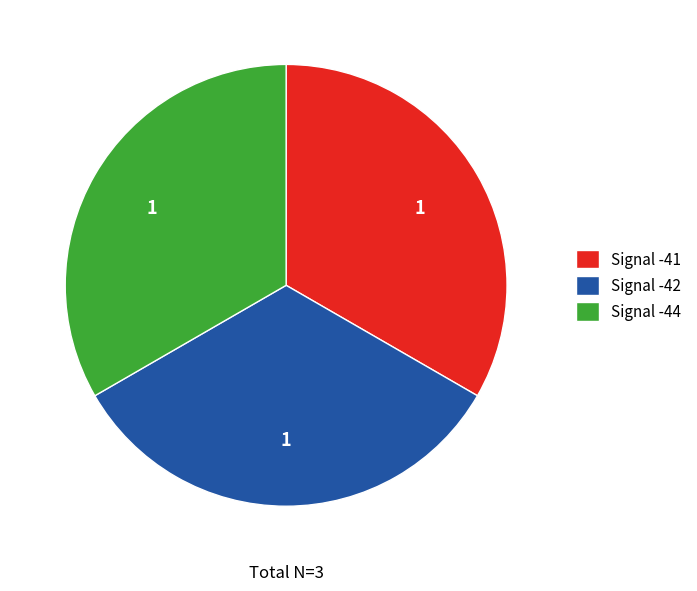

The Signal -41 slice represents 26% of the pie. True or false?

False